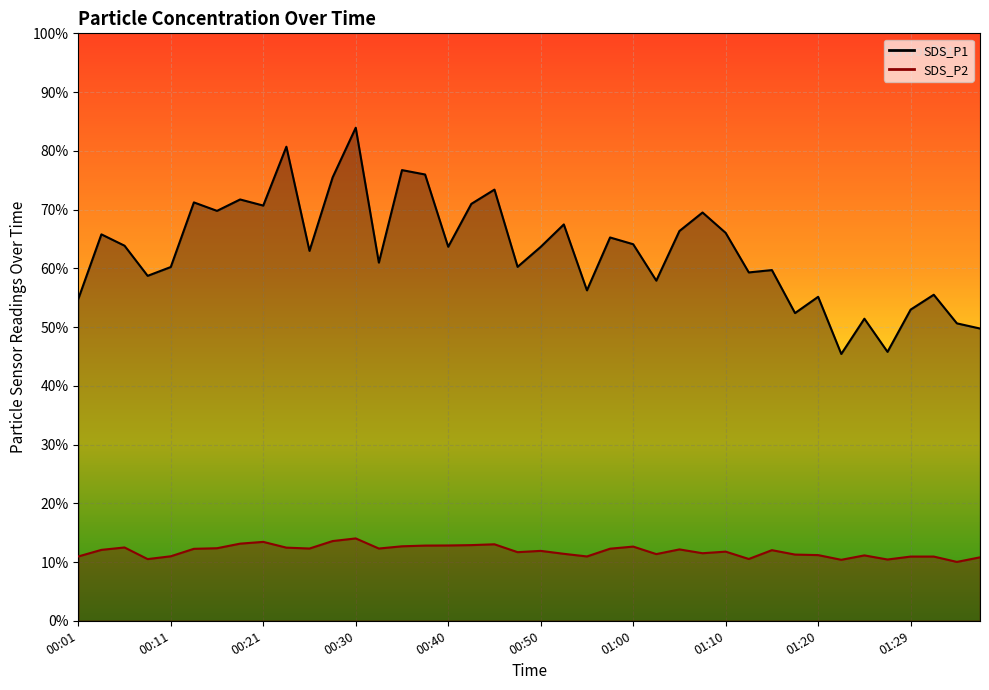

List the series in order of their peak value, lowest first.

SDS_P2, SDS_P1